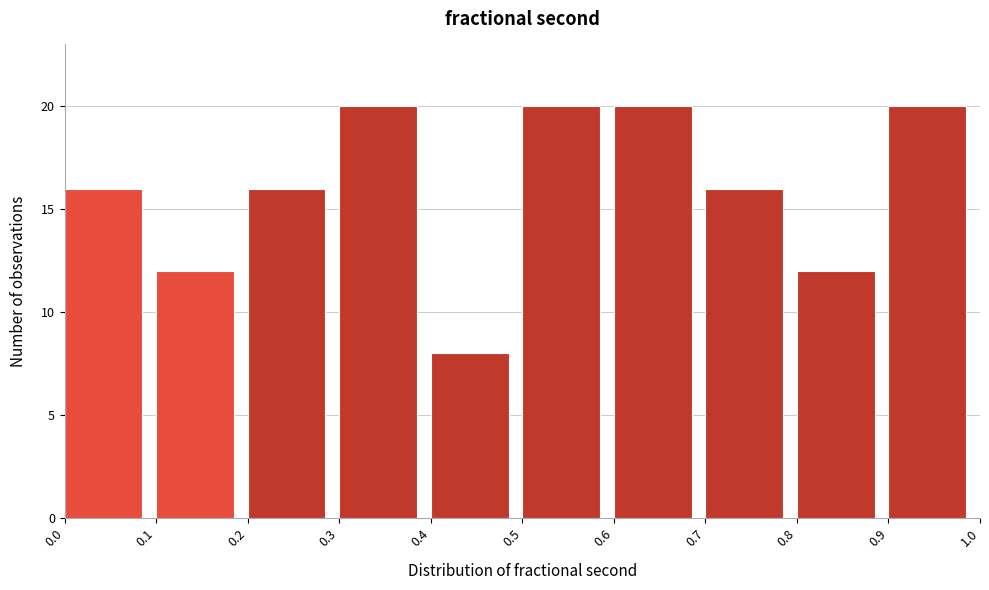

Reading left to right, list every bar in this chart as the range it spans on the x-axis followed by its height. The values are not printed on the chart, so give them approximately, as read against the axis.

0.0 to 0.1: 16
0.1 to 0.2: 12
0.2 to 0.3: 16
0.3 to 0.4: 20
0.4 to 0.5: 8
0.5 to 0.6: 20
0.6 to 0.7: 20
0.7 to 0.8: 16
0.8 to 0.9: 12
0.9 to 1.0: 20